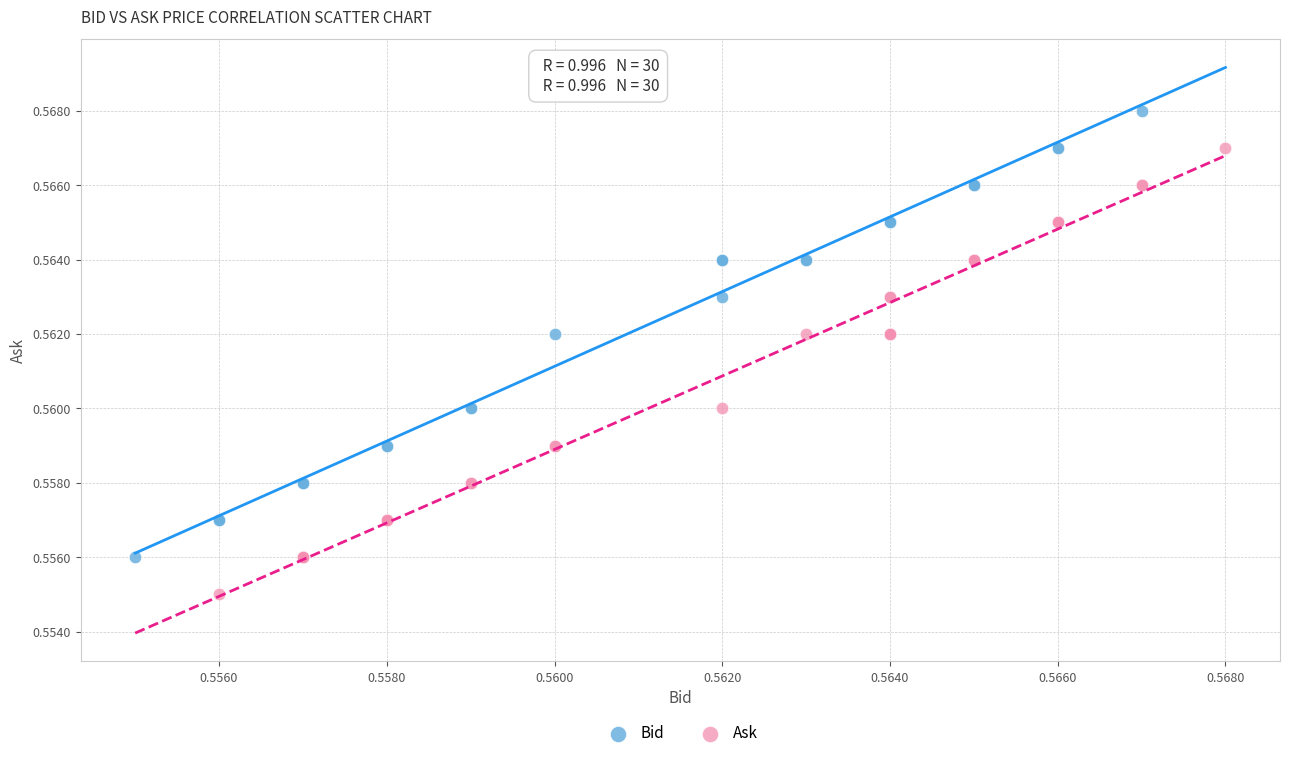

Which series reaches the maximum Y coordinate?

Bid